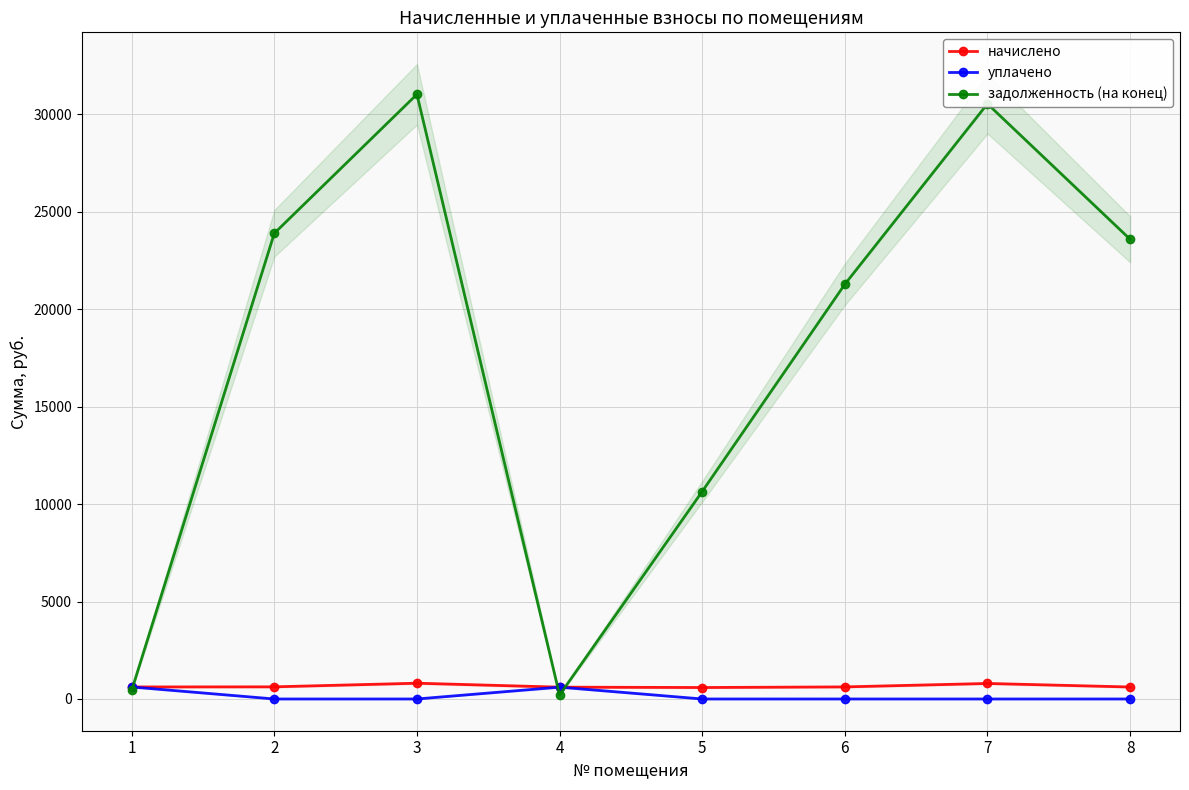

True or false: начислено and уплачено intersect in this chart.

True